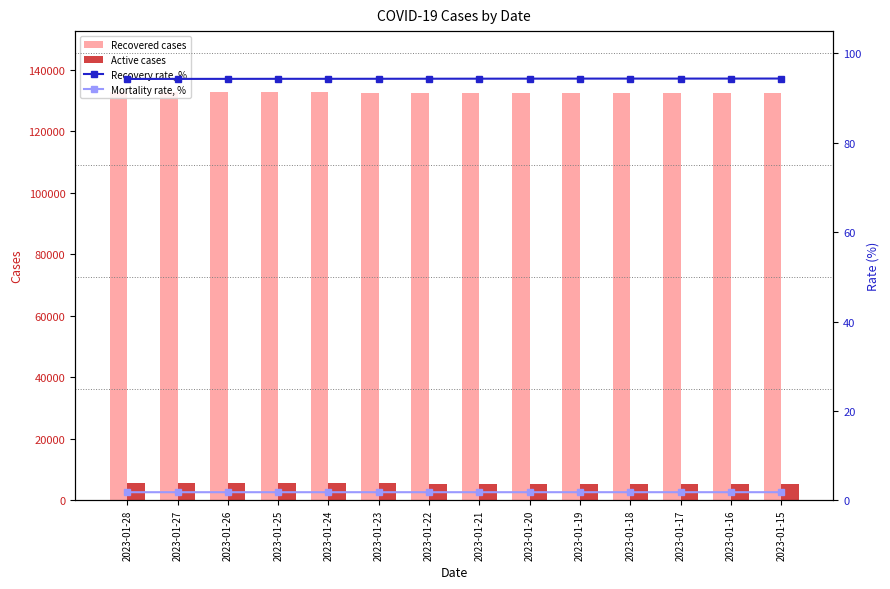

Reading left to right, transcribe all the data shown in this chart.

Recovered cases: 132652.0	132635.0	132622.0	132610.0	132589.0	132578.0	132572.0	132560.0	132551.0	132540.0	132525.0	132508.0	132498.0	132493.0
Active cases: 5506.0	5490.0	5474.0	5460.0	5454.0	5444.0	5427.0	5413.0	5398.0	5384.0	5378.0	5376.0	5371.0	5359.0
Recovery rate, %: 94.3	94.3	94.3	94.3	94.3	94.3	94.3	94.4	94.4	94.4	94.4	94.4	94.4	94.4
Mortality rate, %: 1.8	1.8	1.8	1.8	1.8	1.8	1.8	1.8	1.8	1.8	1.8	1.8	1.8	1.8